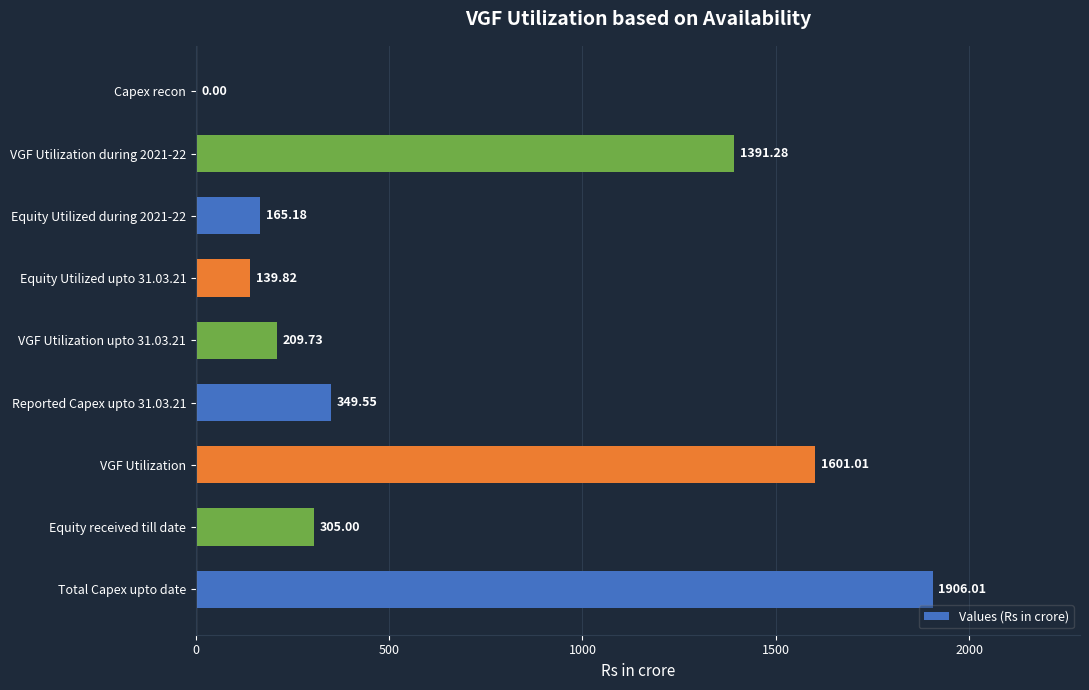

How many data points does each series have?

9